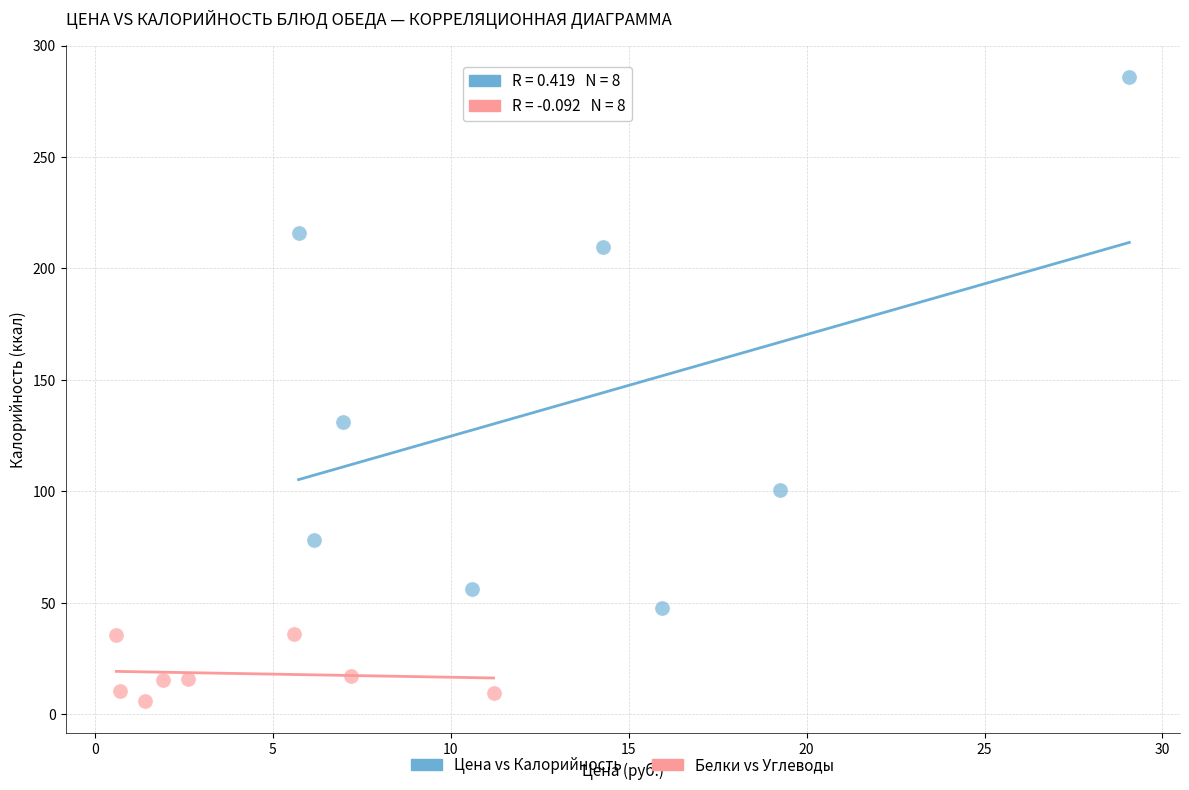

What are all the series names shown in the legend?

Цена vs Калорийность, Белки vs Углеводы